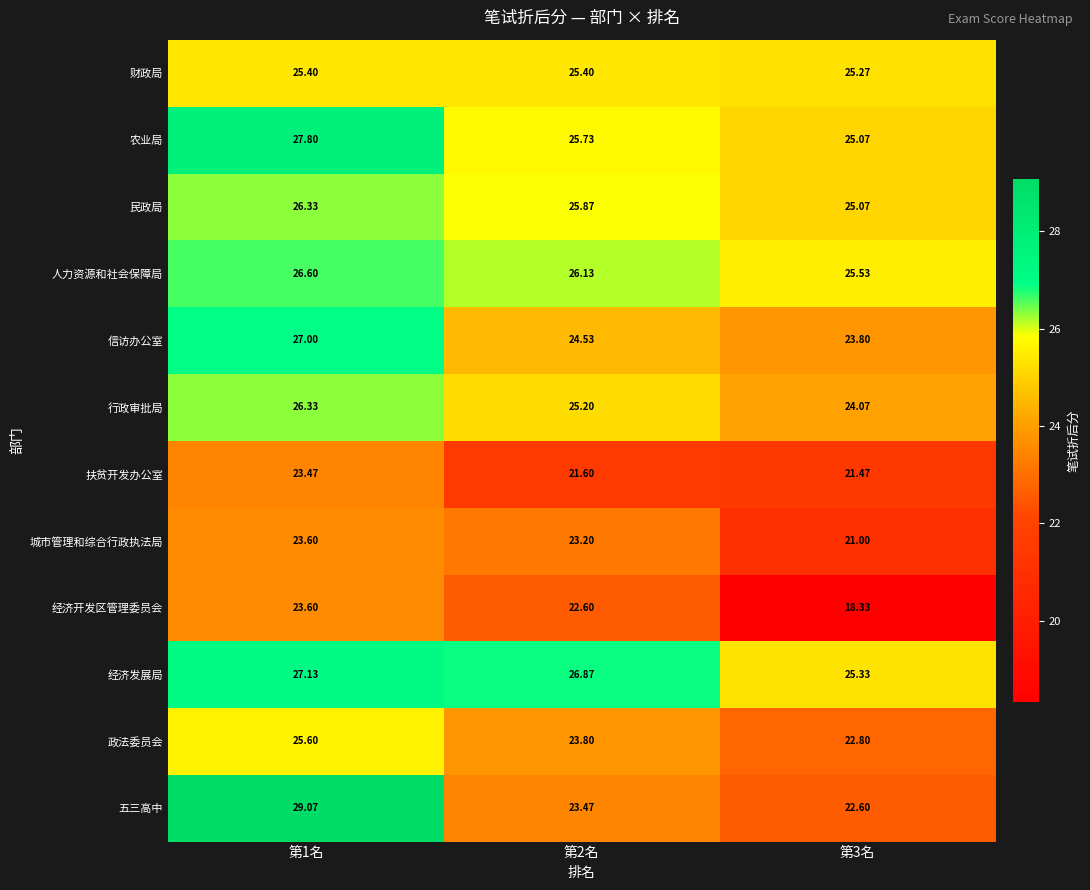

Rank the series at 第2名 from highest to lowest value.

经济发展局, 人力资源和社会保障局, 民政局, 农业局, 财政局, 行政审批局, 信访办公室, 政法委员会, 五三高中, 城市管理和综合行政执法局, 经济开发区管理委员会, 扶贫开发办公室